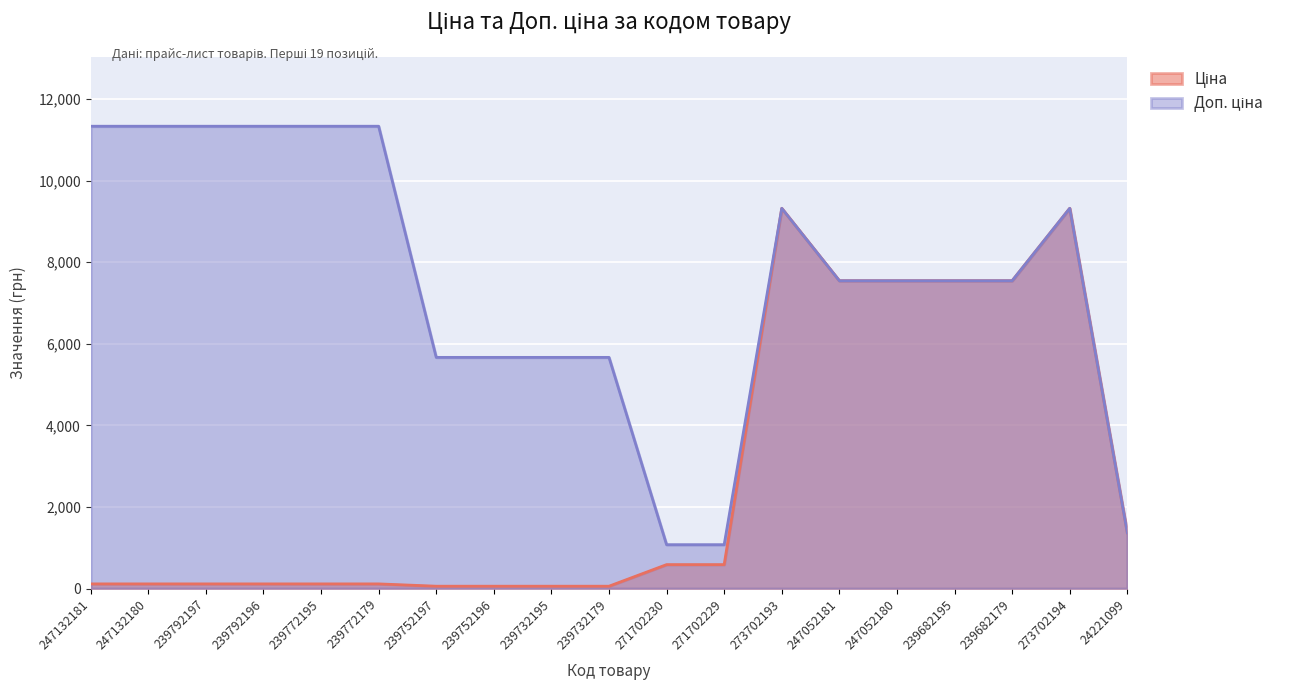

At how many categories does at least one series exceed 2748?

16